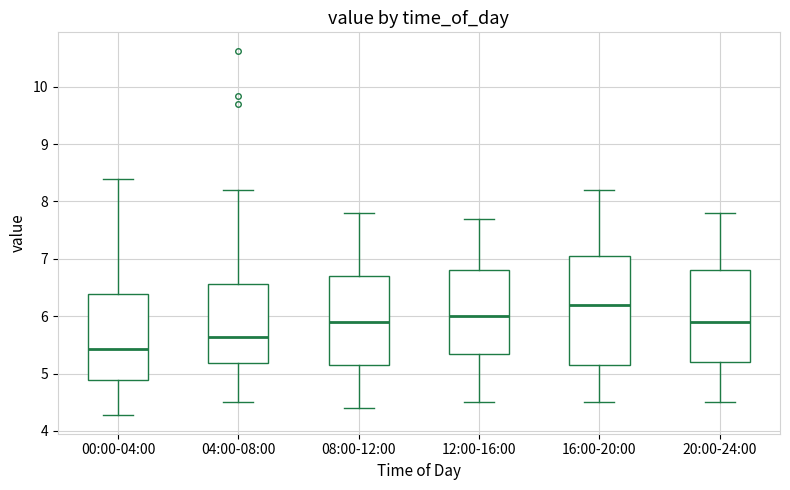

Reading left to right, read every box against the y-axis: the position of its median line, the range the box covers, and the ends of its whiskers. The values are not printed on the chart, so give them approximately, as read against the axis.

00:00-04:00: median 5.4, box 4.9 to 6.4, whiskers 4.3 to 8.4
04:00-08:00: median 5.6, box 5.2 to 6.6, whiskers 4.5 to 8.2
08:00-12:00: median 5.9, box 5.2 to 6.7, whiskers 4.4 to 7.8
12:00-16:00: median 6.0, box 5.4 to 6.8, whiskers 4.5 to 7.7
16:00-20:00: median 6.2, box 5.2 to 7.1, whiskers 4.5 to 8.2
20:00-24:00: median 5.9, box 5.2 to 6.8, whiskers 4.5 to 7.8